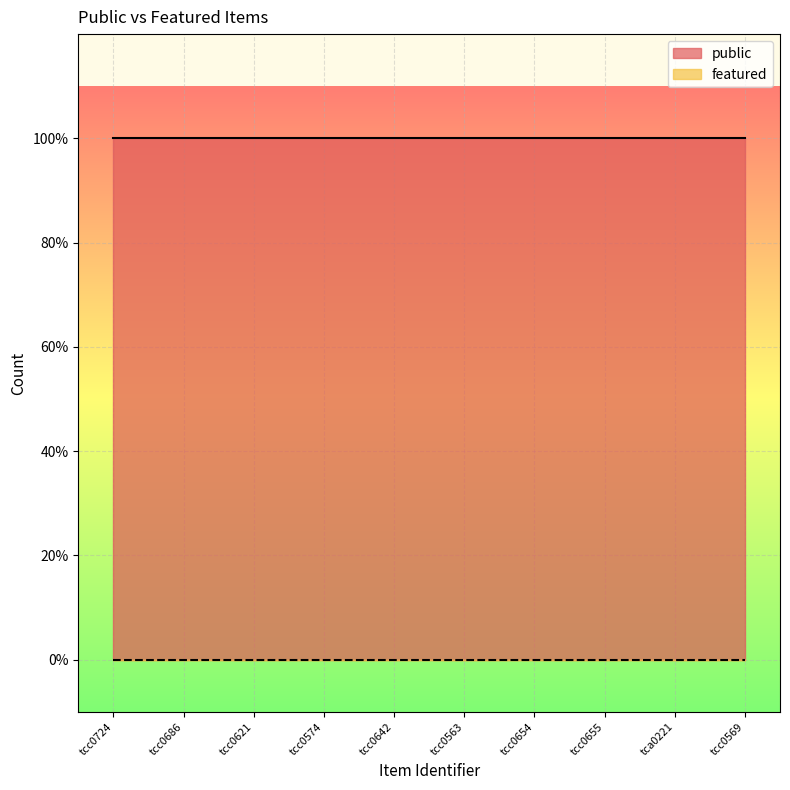

Reading left to right, extract all data points from this chart.

public: tcc0724=1	tcc0686=1	tcc0621=1	tcc0574=1	tcc0642=1	tcc0563=1	tcc0654=1	tcc0655=1	tca0221=1	tcc0569=1
featured: tcc0724=0	tcc0686=0	tcc0621=0	tcc0574=0	tcc0642=0	tcc0563=0	tcc0654=0	tcc0655=0	tca0221=0	tcc0569=0